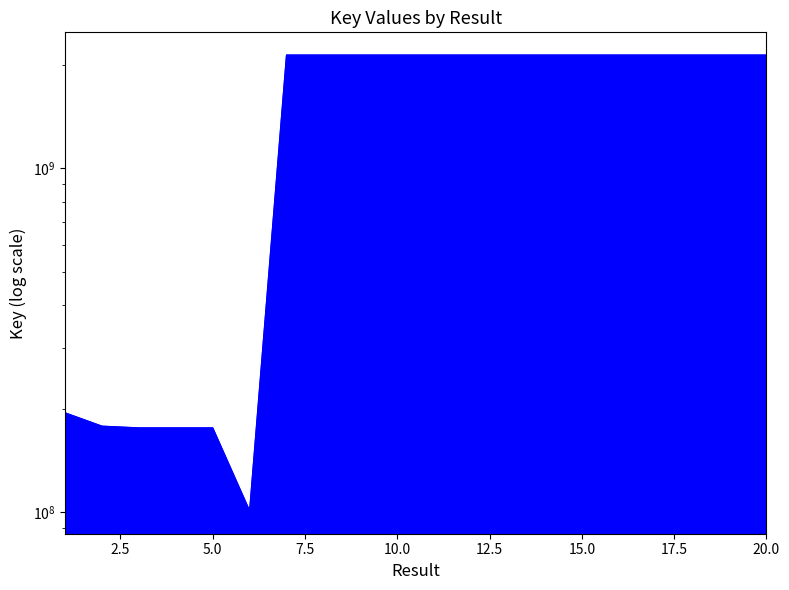

What is the sum of all values?

30926657351